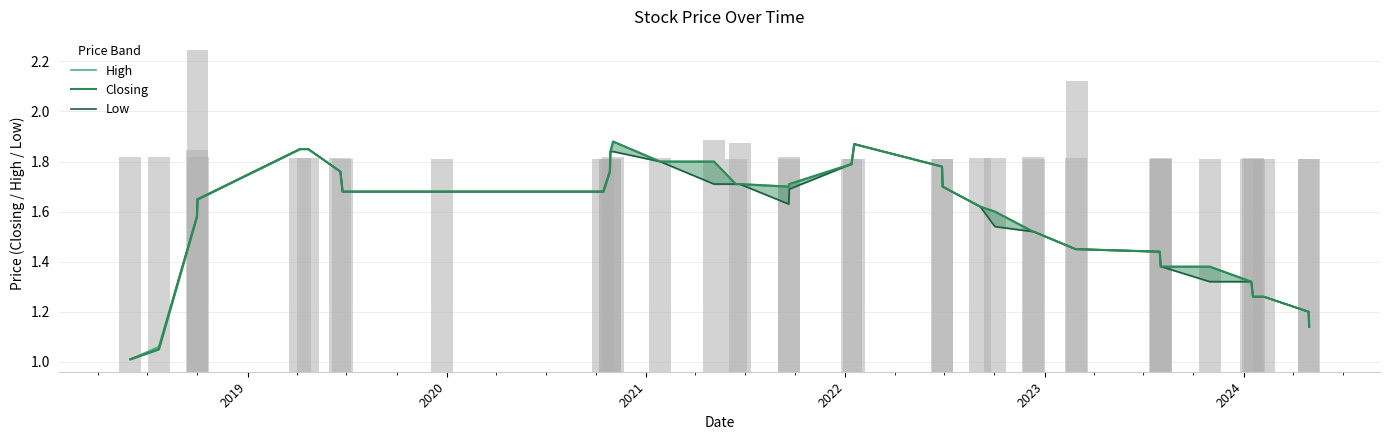

How many series are shown in this chart?

3